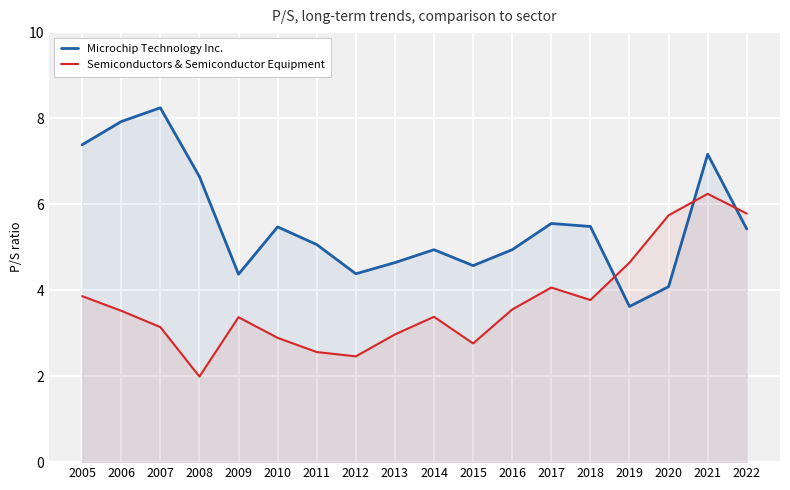

What is the spread (max minus min) of values at 2007?

5.1